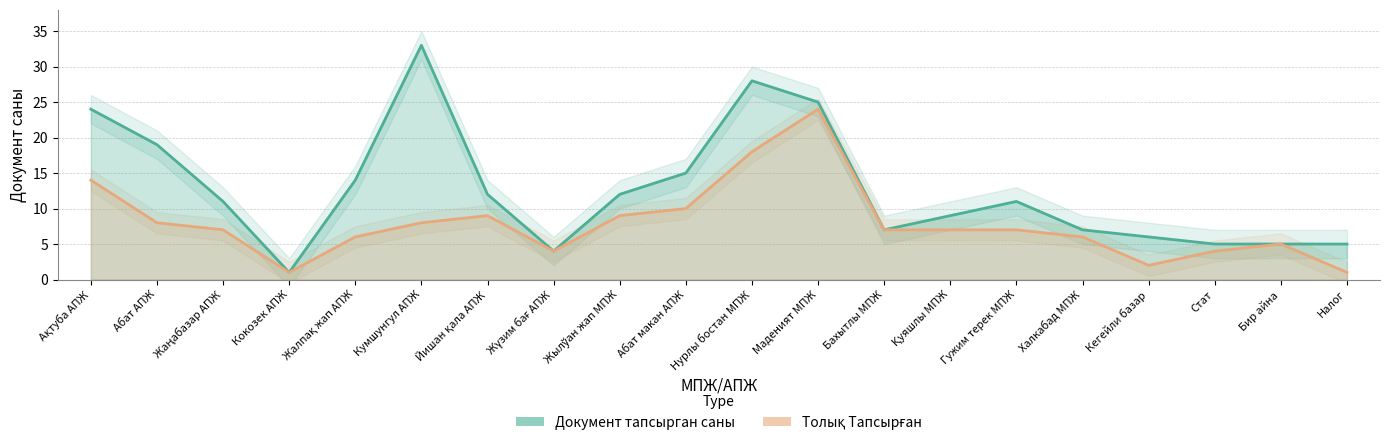

Does the chart have visible grid lines?

Yes